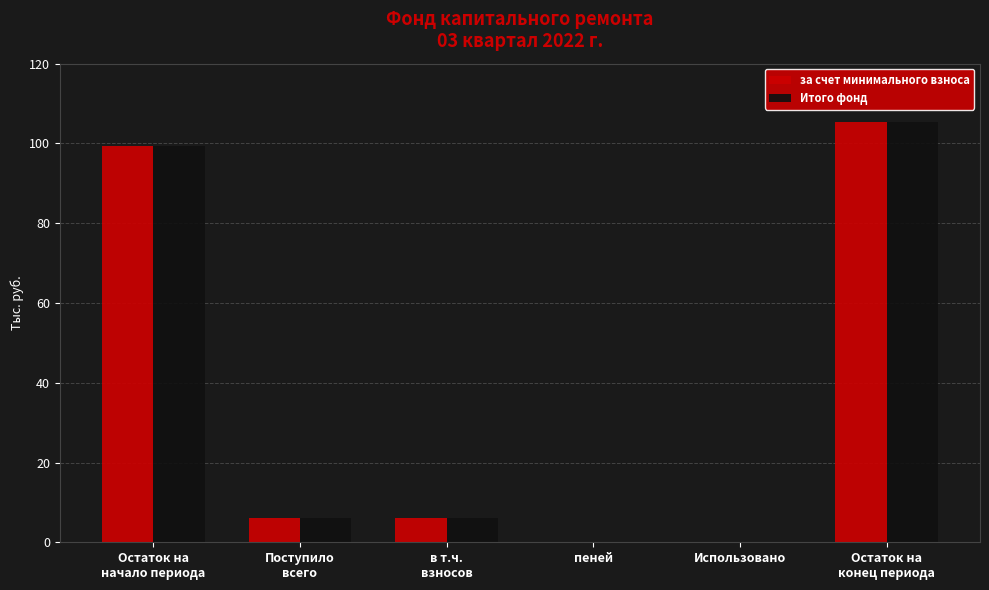

How many groups of bars are there?

6